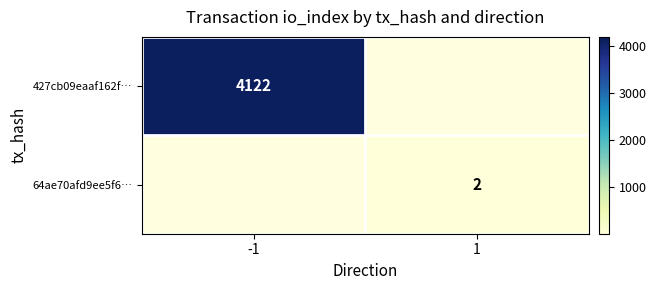

The value of 64ae70afd9ee5f6… at 1 is 1. True or false?

False